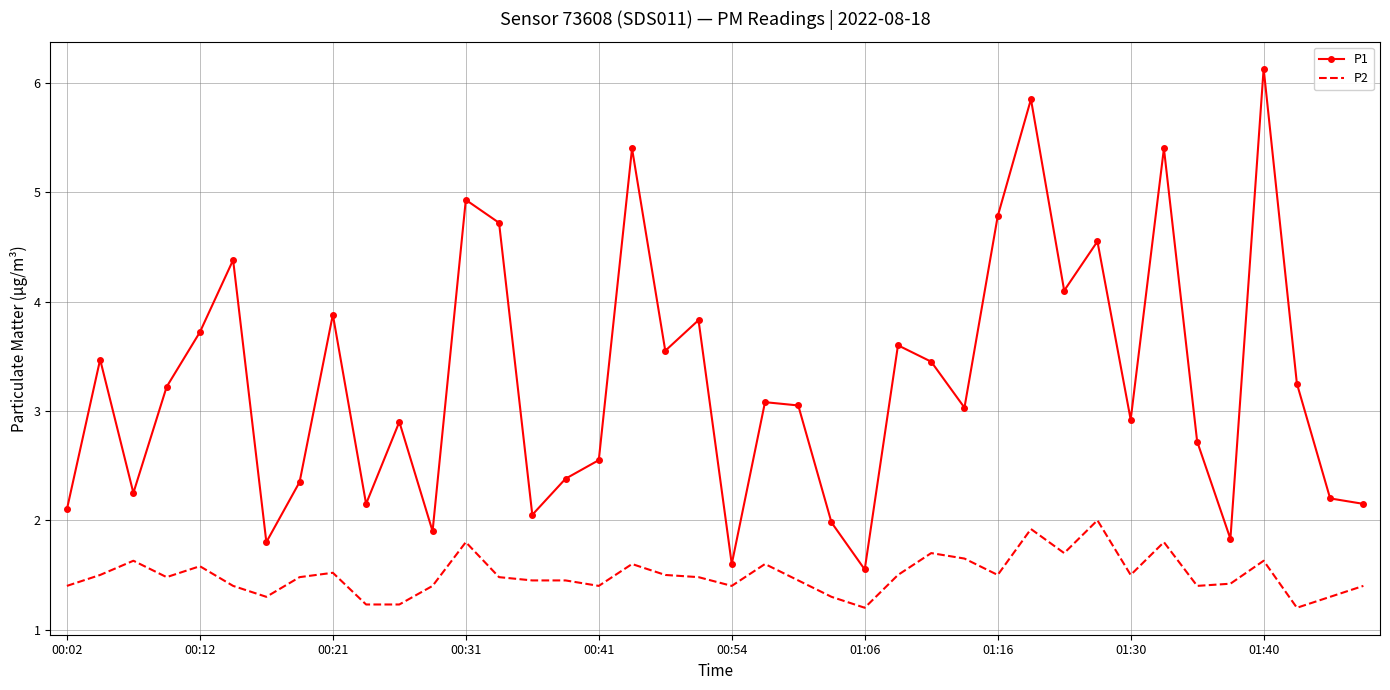

True or false: P2 and P1 cross at least once.

False